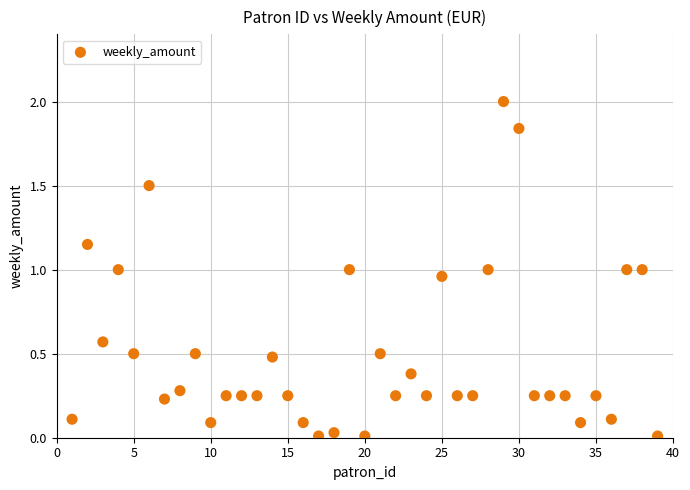

What is the range of Y values (max minus min)?

2.0